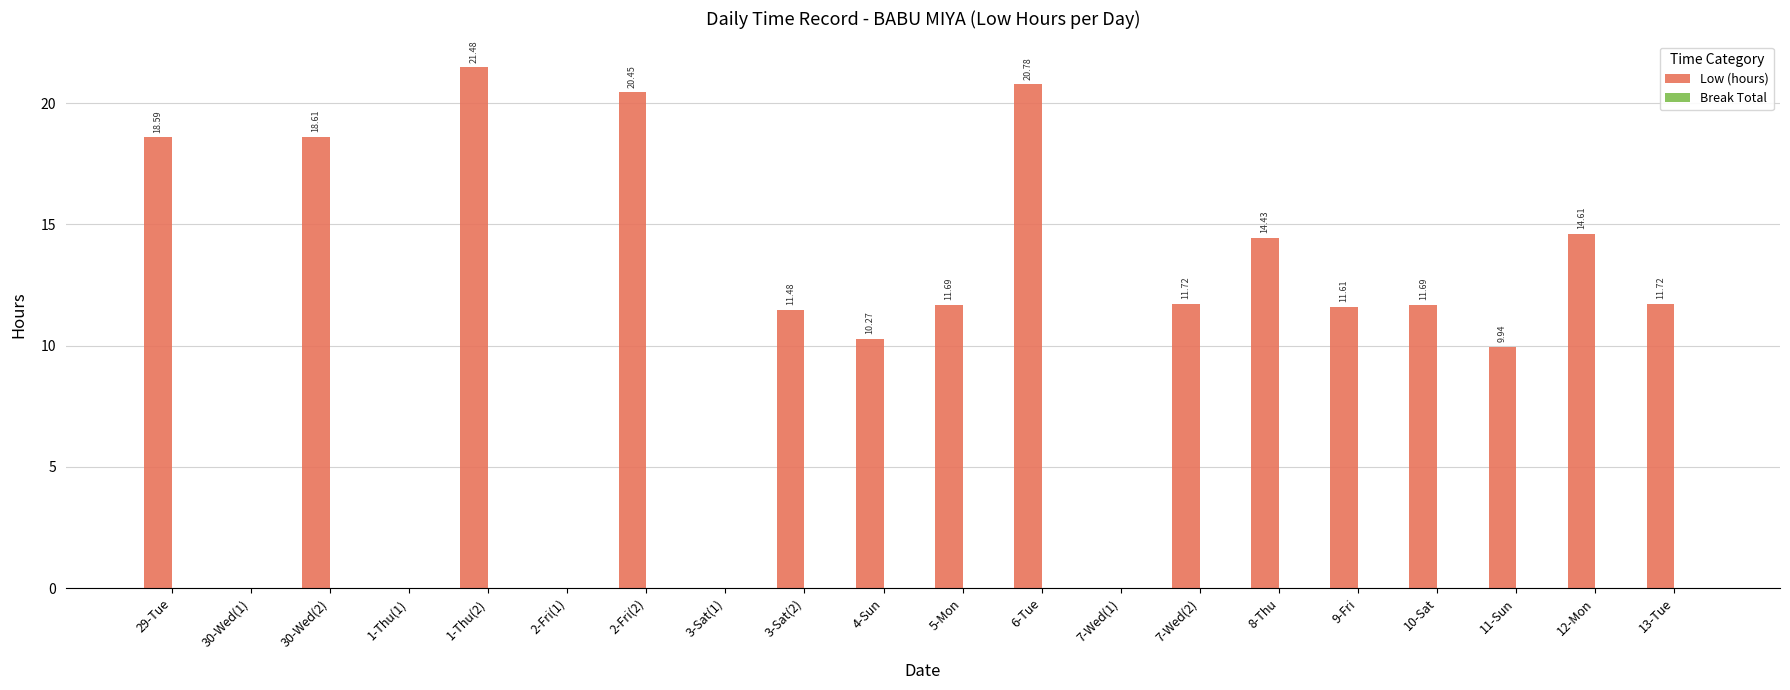

What is the change in value from 2-Fri(2) to 6-Tue?

+0.3